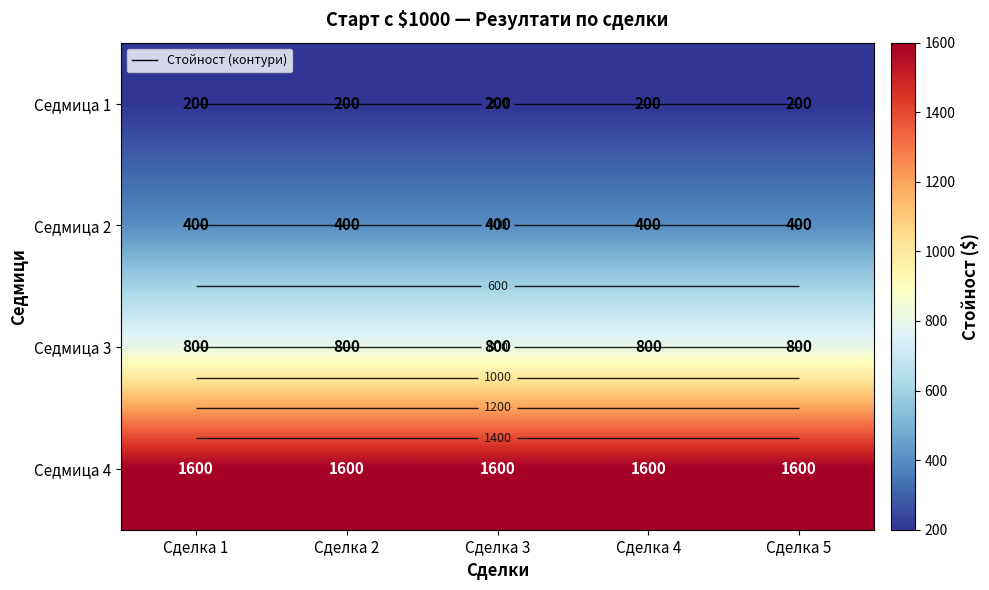

What is the spread (max minus min) of values at Сделка 5?

1400